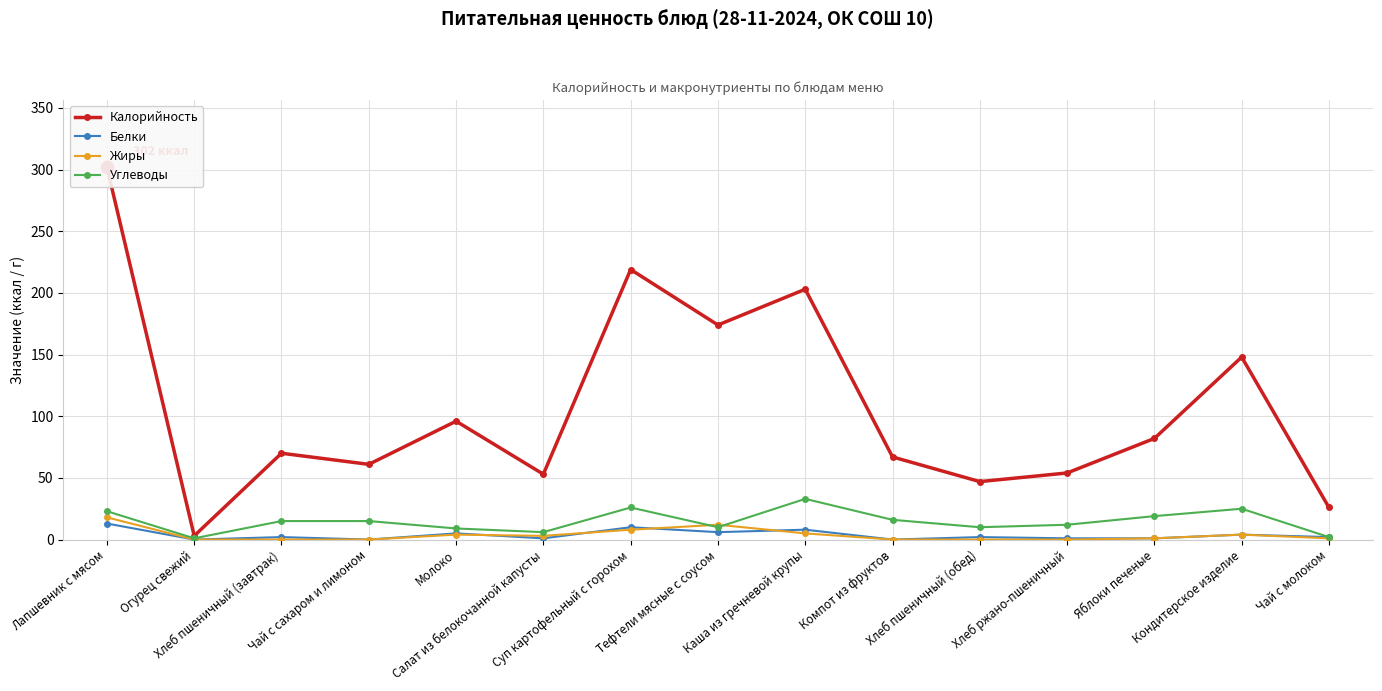

Which series reaches the maximum Y coordinate?

Калорийность